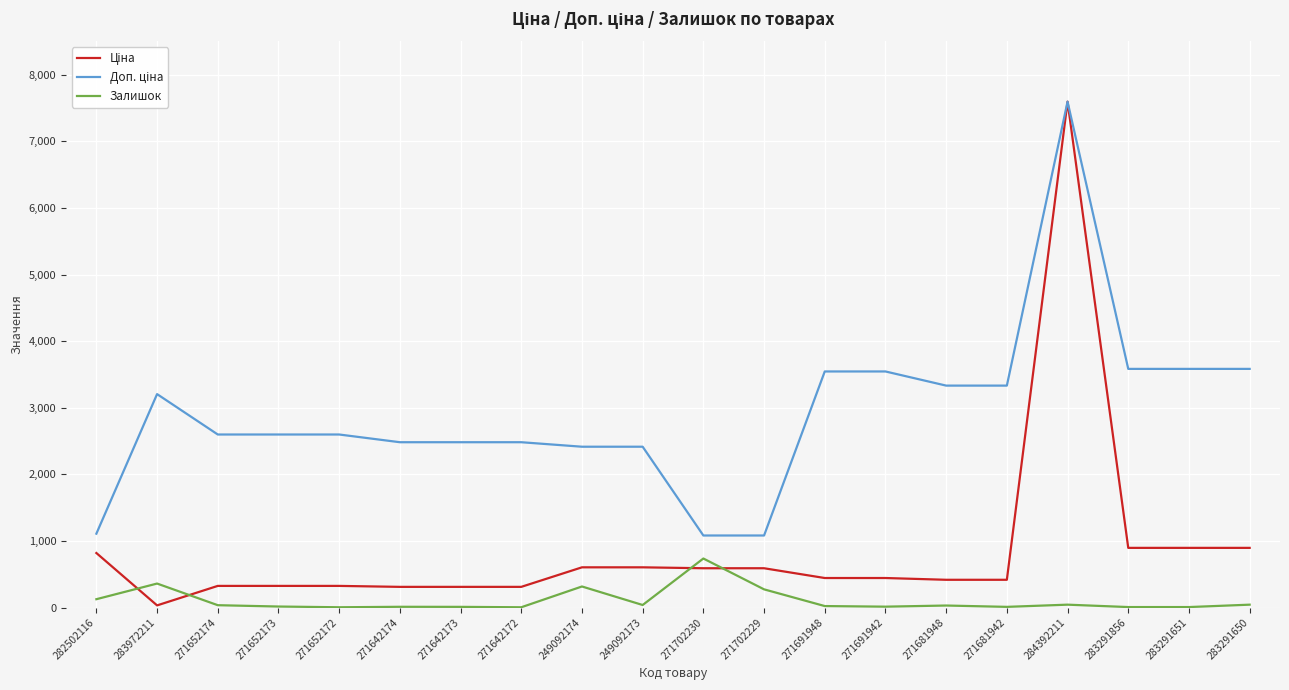

Is it true that Залишок equals 316.0 at 249092174?

True